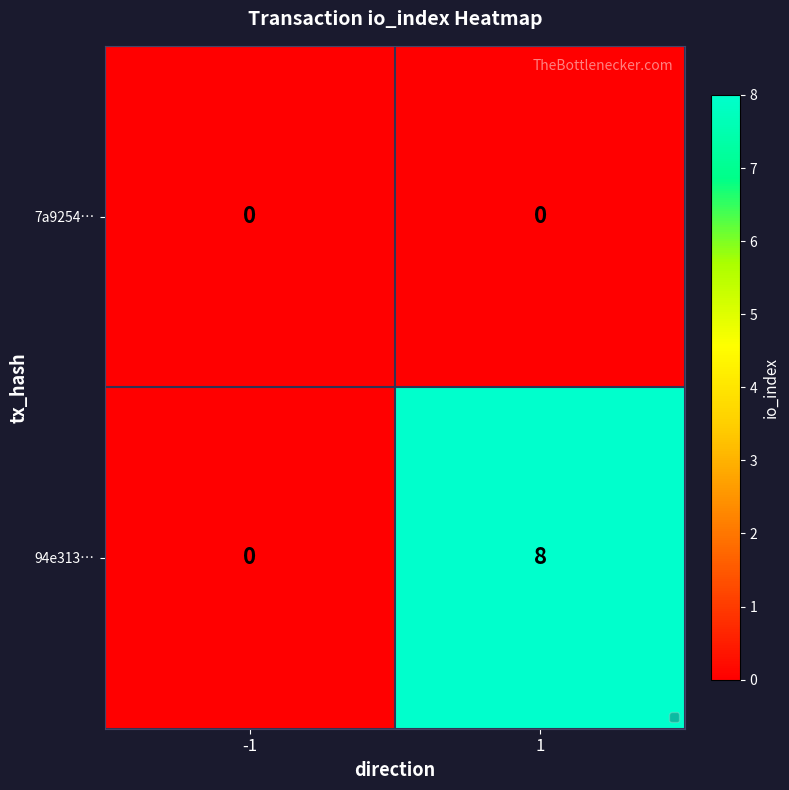

What is the sum of all 94e313… values?

8